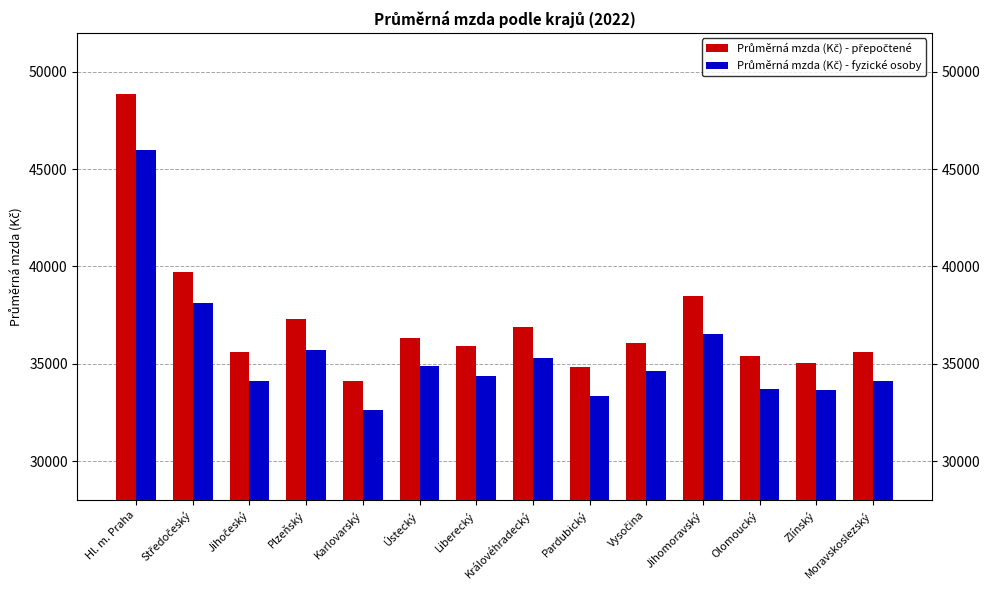

What is the difference between the highest and lowest values at Moravskoslezský?

1456.4